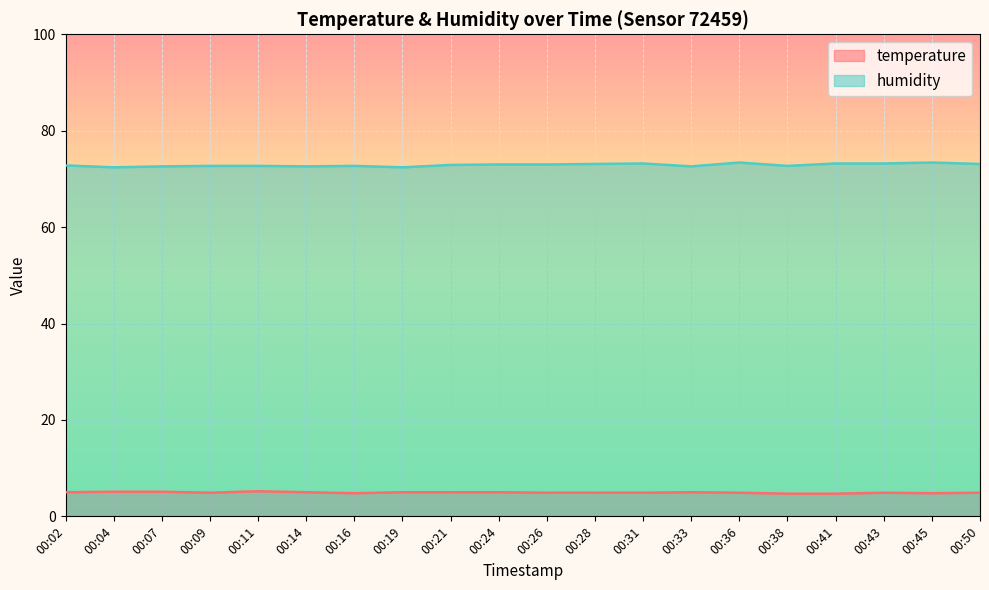

What is the total value across all series at 00:04?

77.5